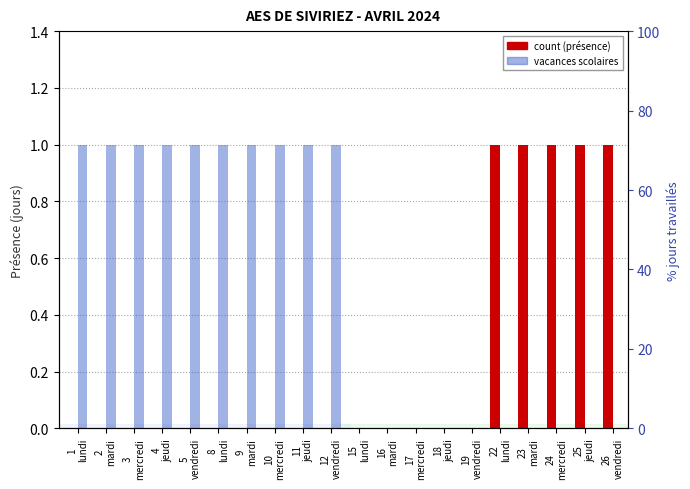

Which series changed the most between 8
lundi and 11
jeudi?

count